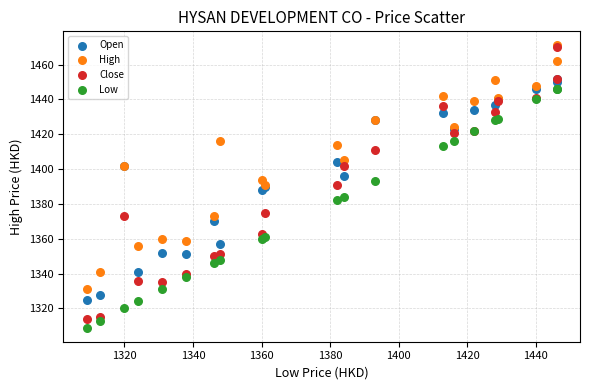

Which series reaches the minimum Y coordinate?

Low